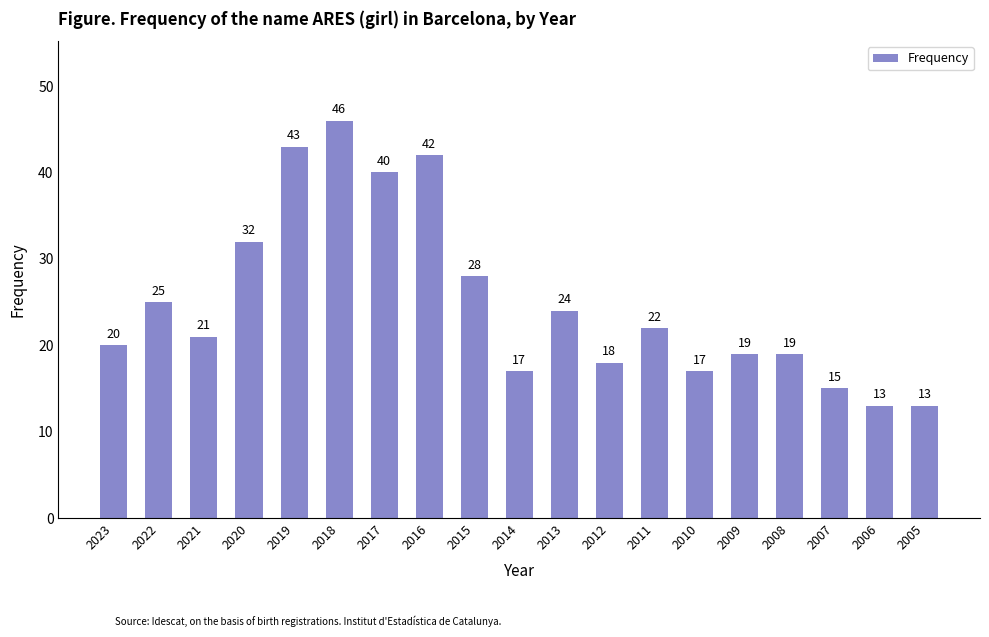

What is the maximum value shown in the chart?

46